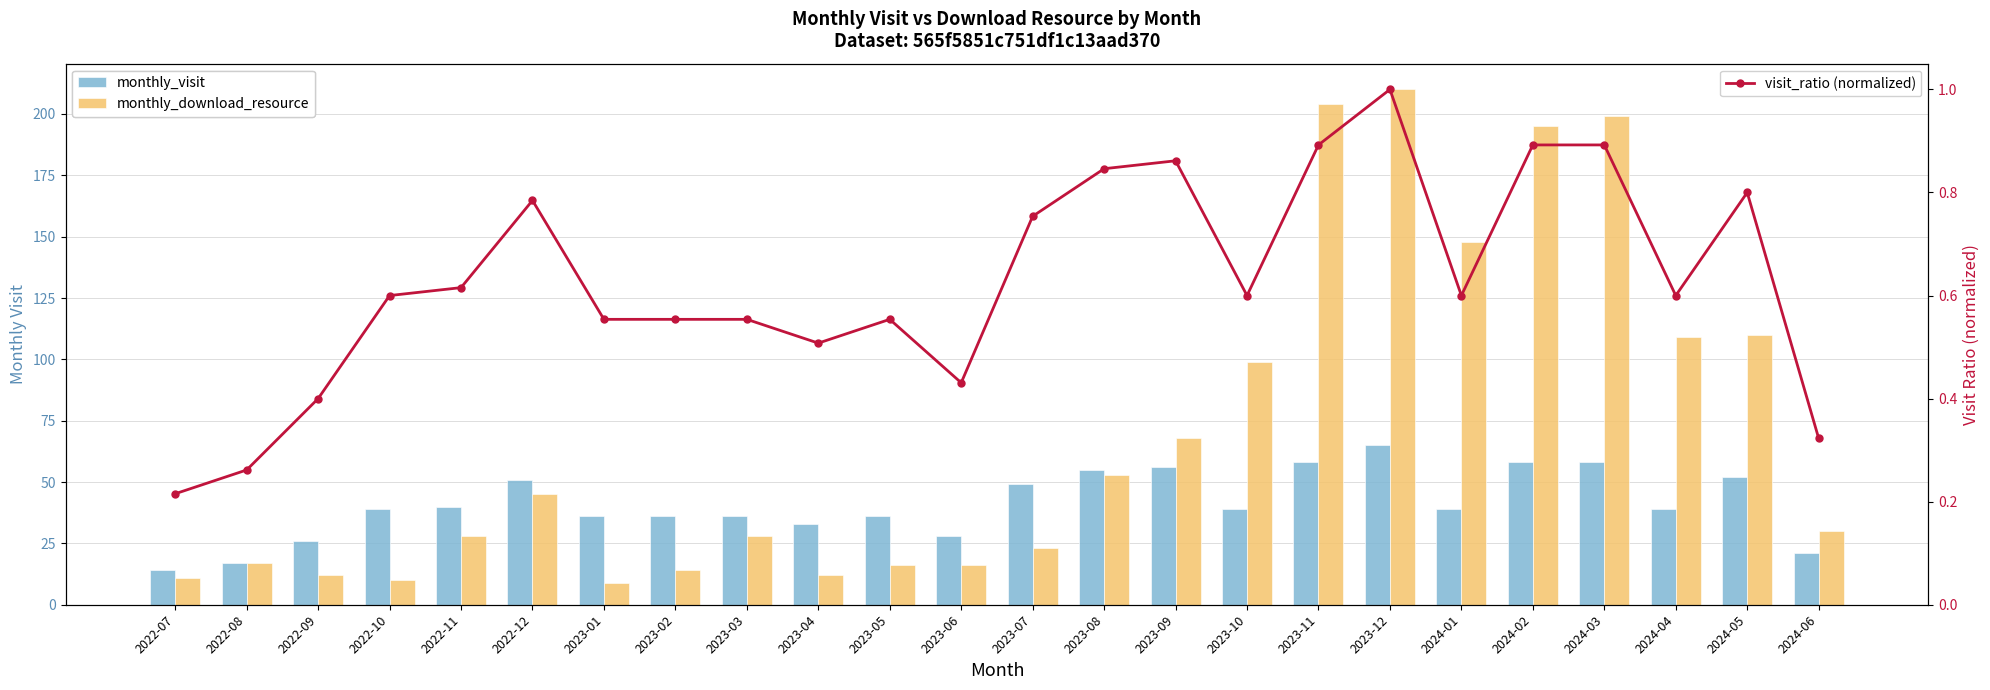

Which series has the widest spread of values?

monthly_download_resource